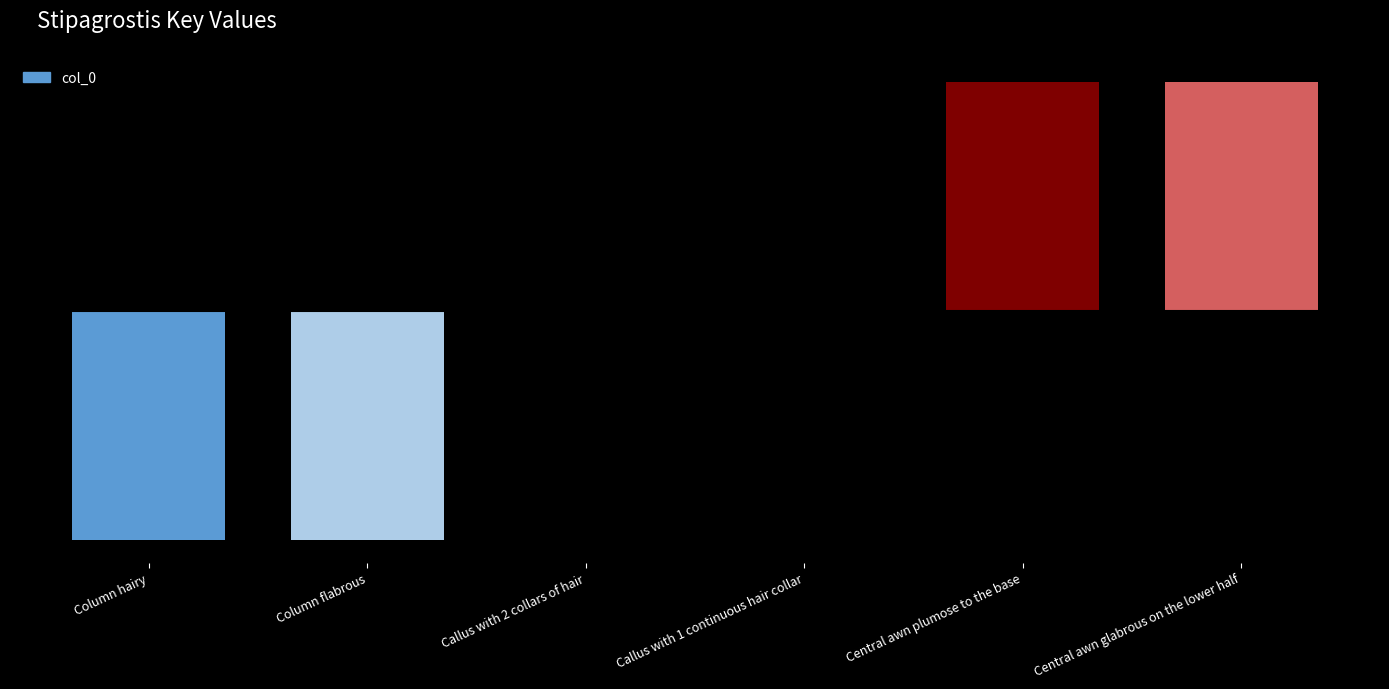

What is the difference between the maximum and minimum values?

2